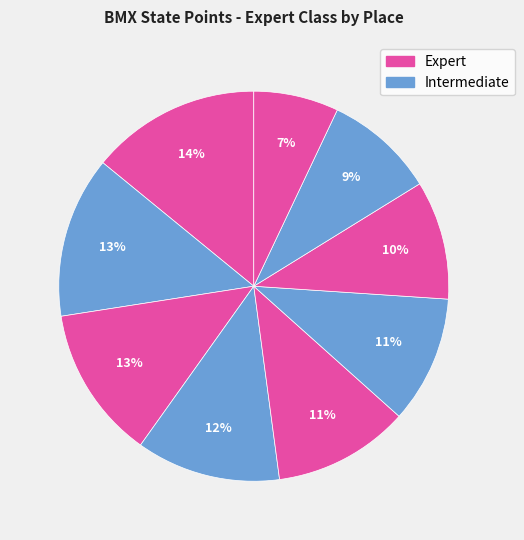

How many segments does this pie chart have?

9